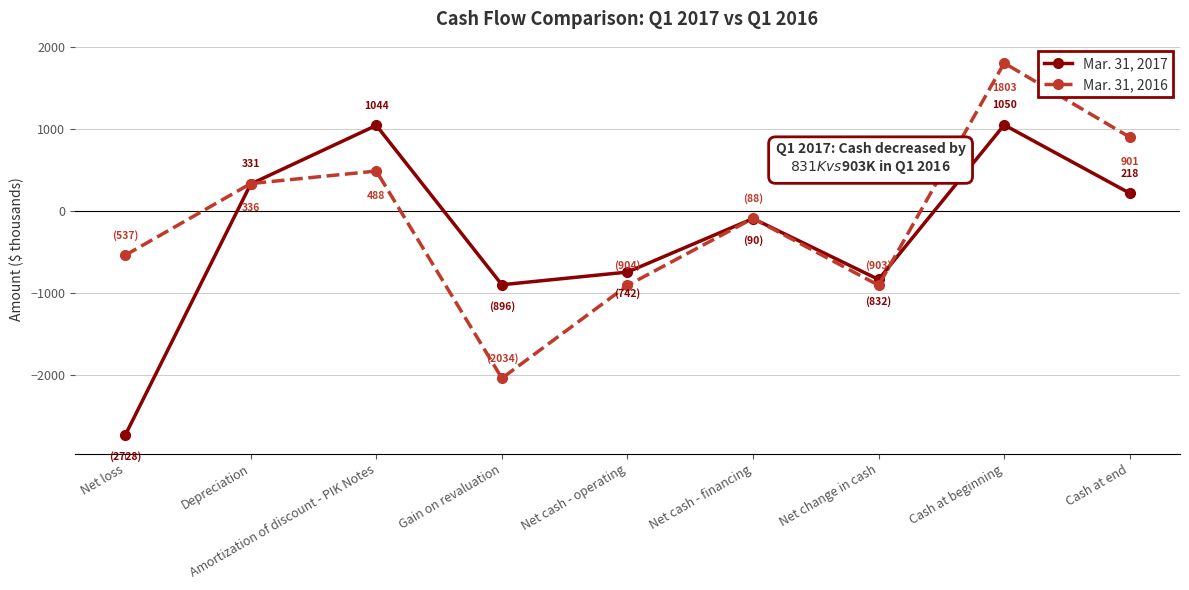

Between Net change in cash and Cash at end, which series saw the biggest shift?

Mar. 31, 2016